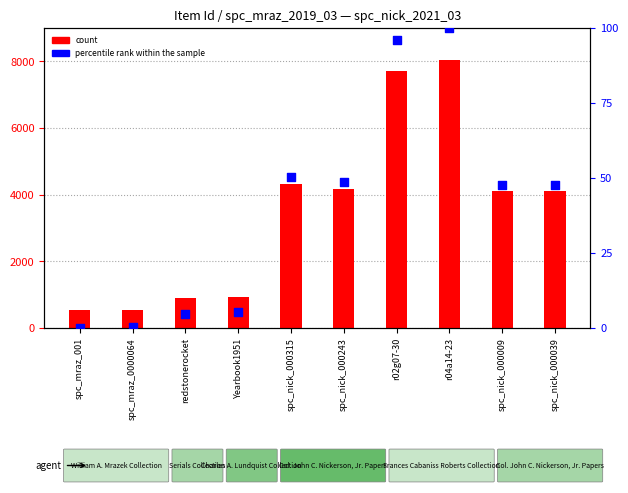

What is the total value across all series at spc_nick_000315?

4367.5